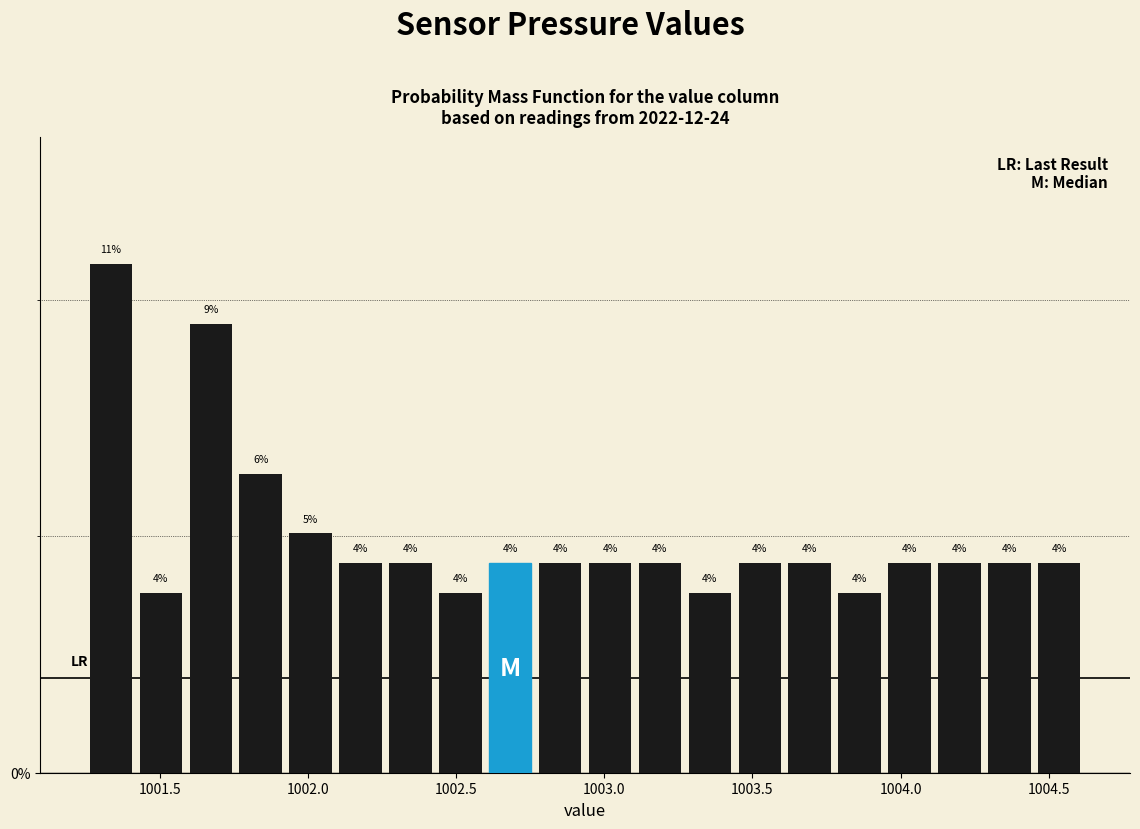

Read against the x-axis, roughly where is the centre of the tallest bar?

1001.35